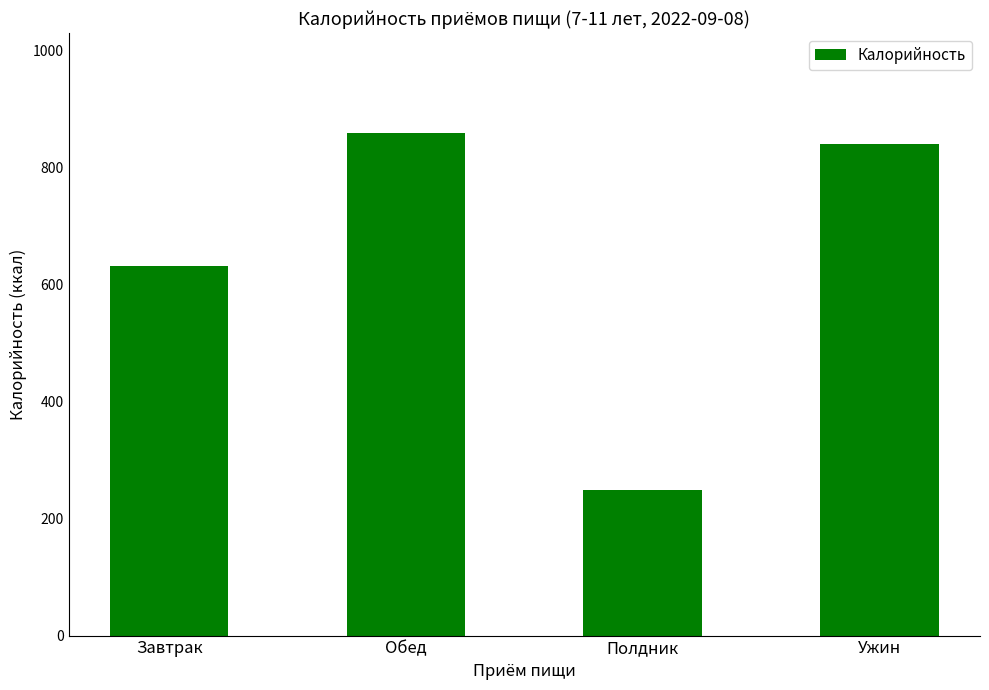

Reading left to right, what are all the values shown in this chart?

Завтрак=632.0	Обед=857.6	Полдник=249.3	Ужин=839.6